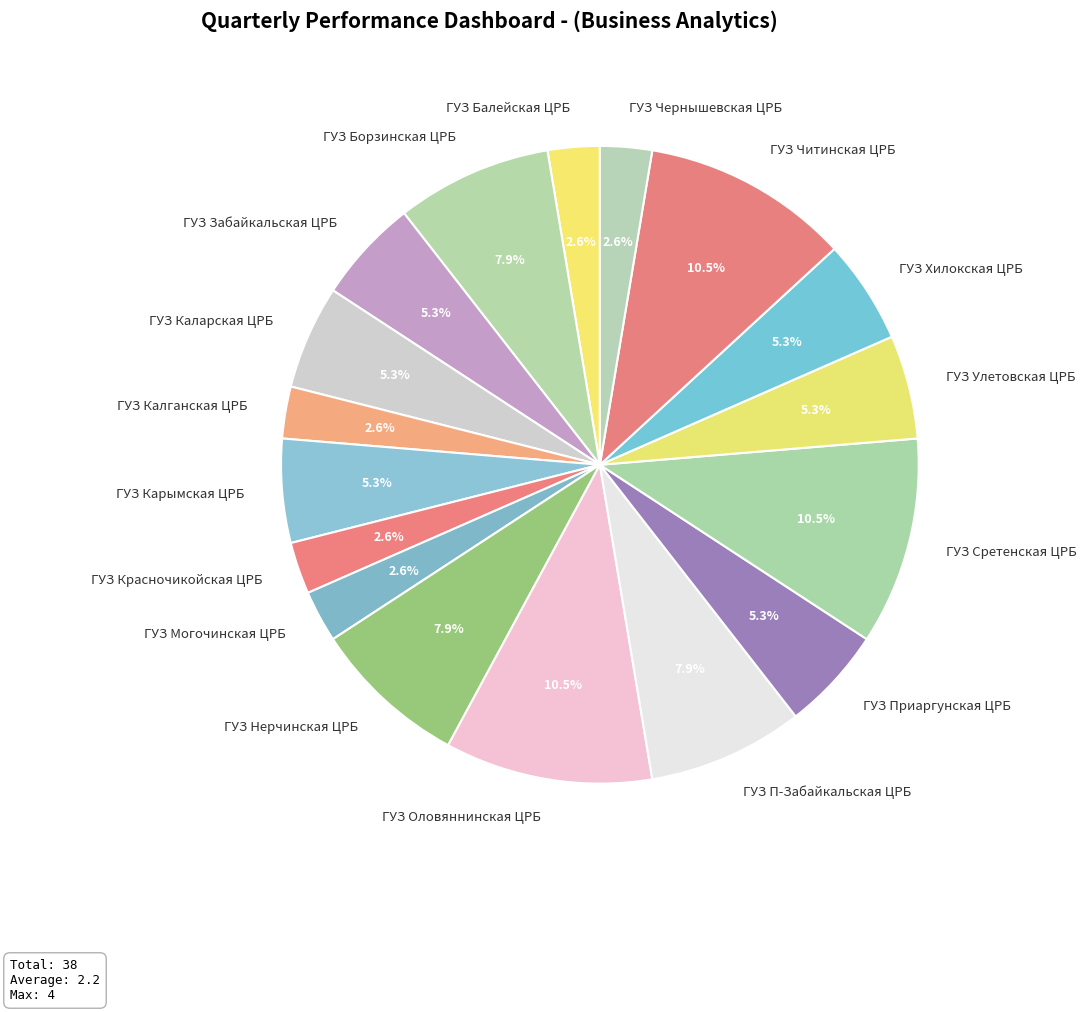

Which has a higher value, ГУЗ Чернышевская ЦРБ or ГУЗ Карымская ЦРБ?

ГУЗ Карымская ЦРБ